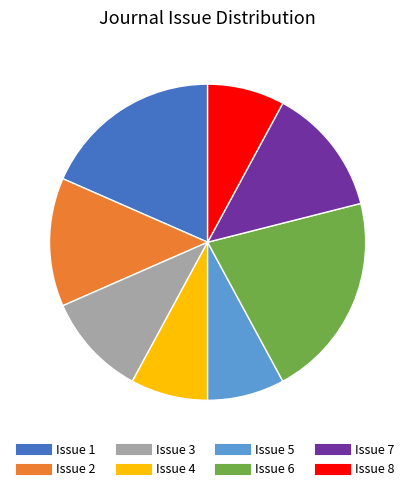

Is there any slice that represents more than half of the pie?

No